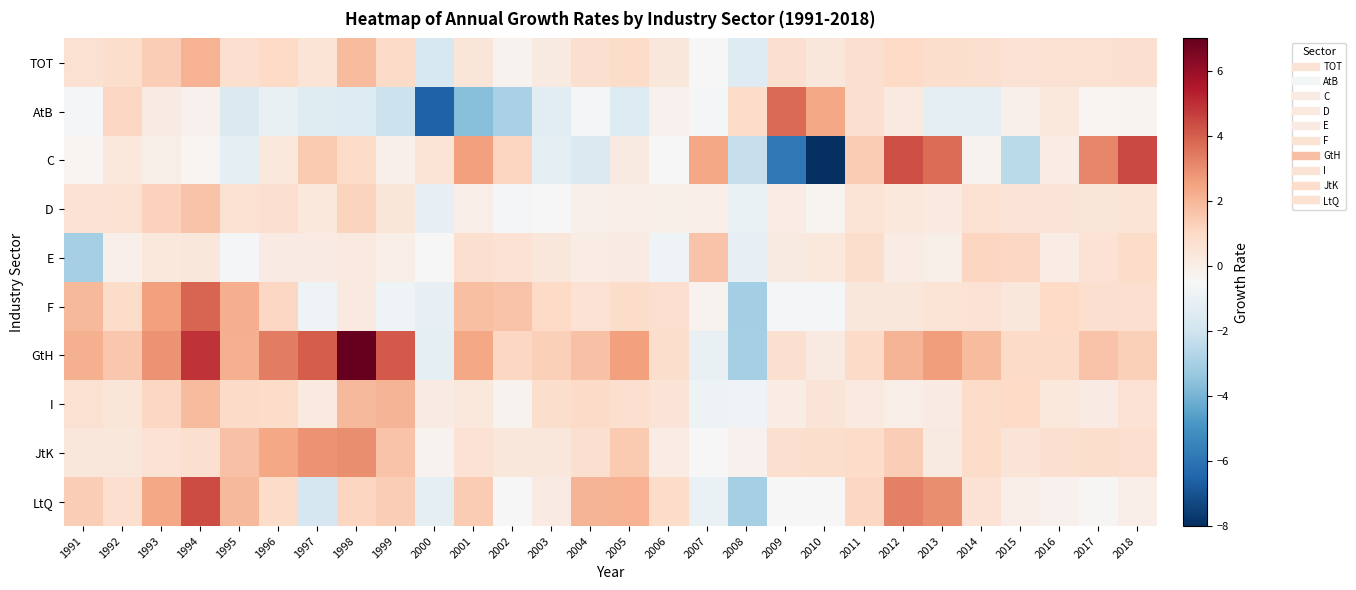

At which category does the chart reach its peak across all series?

1998